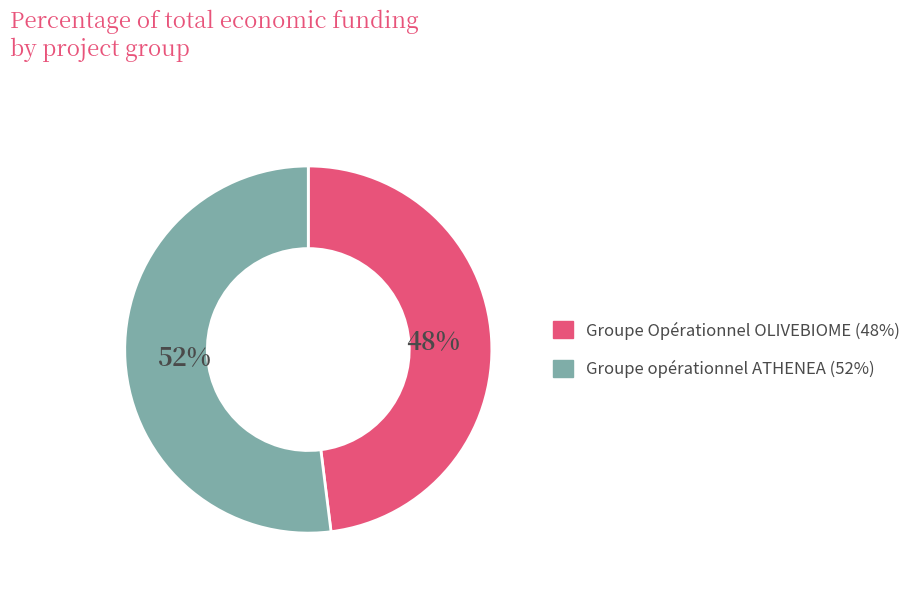

To the nearest percent, what is the difference between the Groupe Opérationnel OLIVEBIOME and Groupe opérationnel ATHENEA slice percentages?

4%